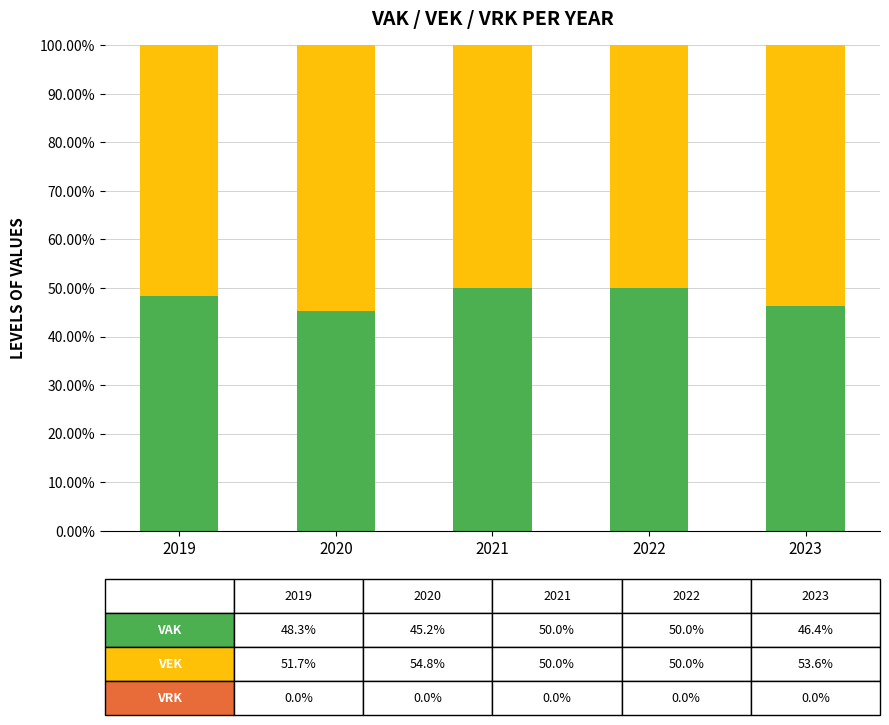

What is the total value across all series at 2019?

1.0